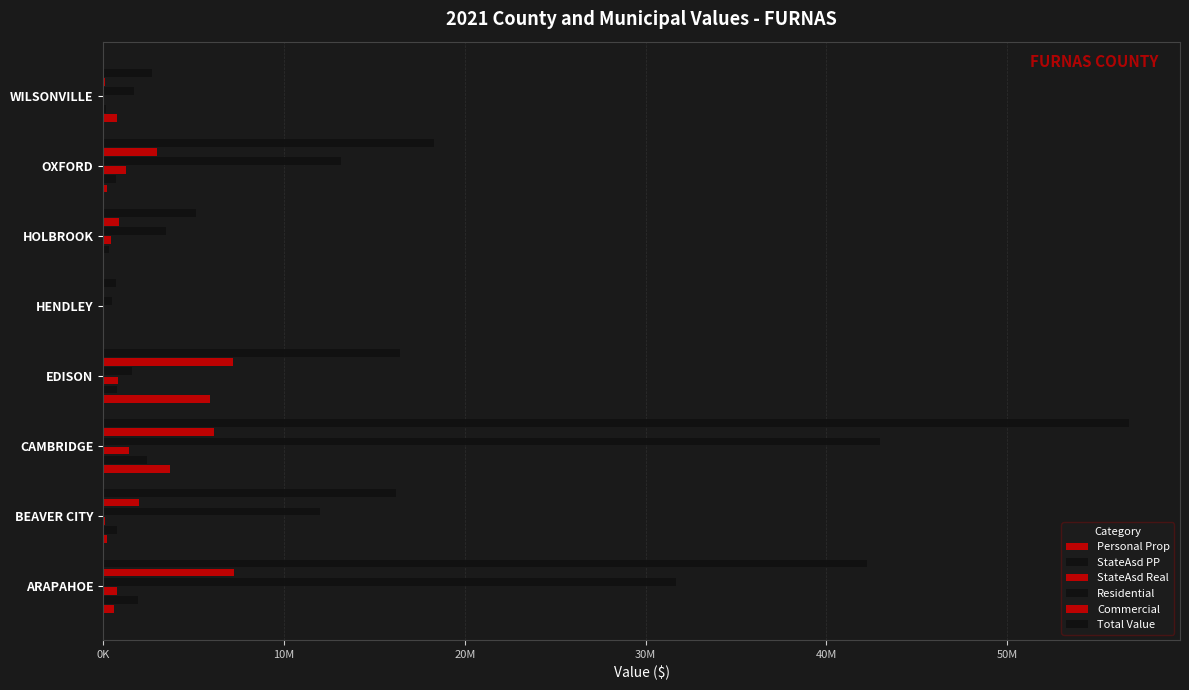

Count the number of categories in the chart.

8